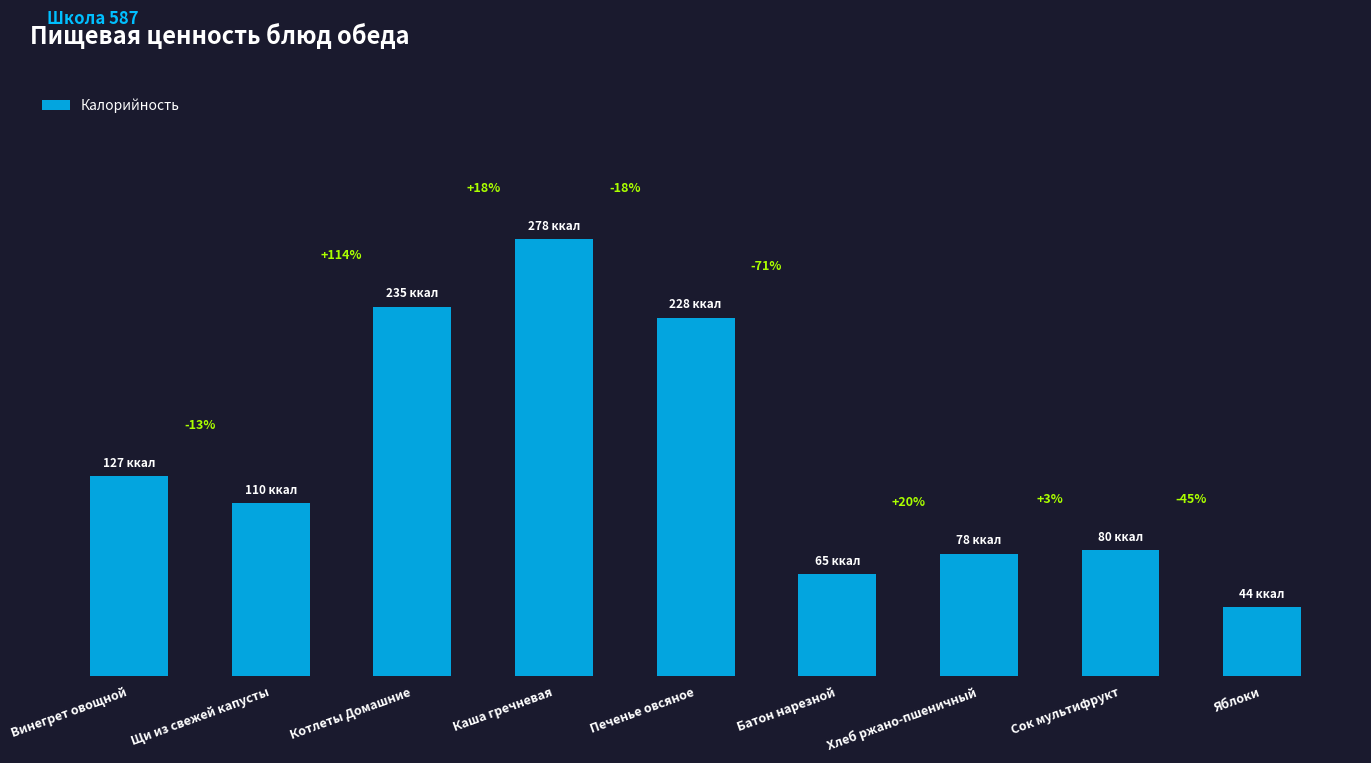

Where is the data nearest to the value 161?

Винегрет овощной